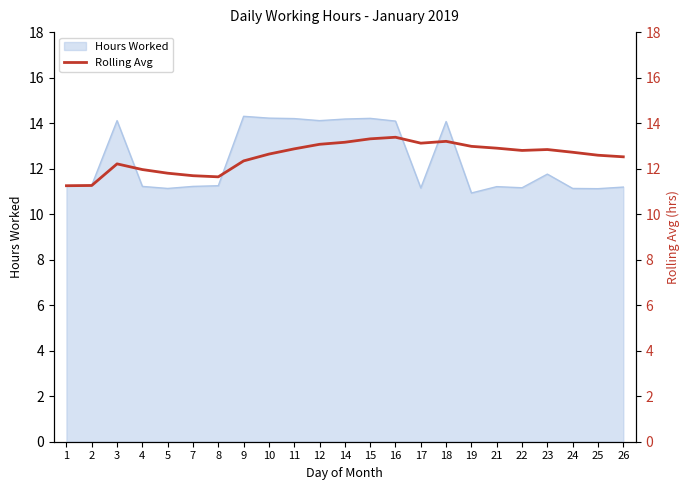

Is it true that Hours Worked equals 7.7 at 18?

False